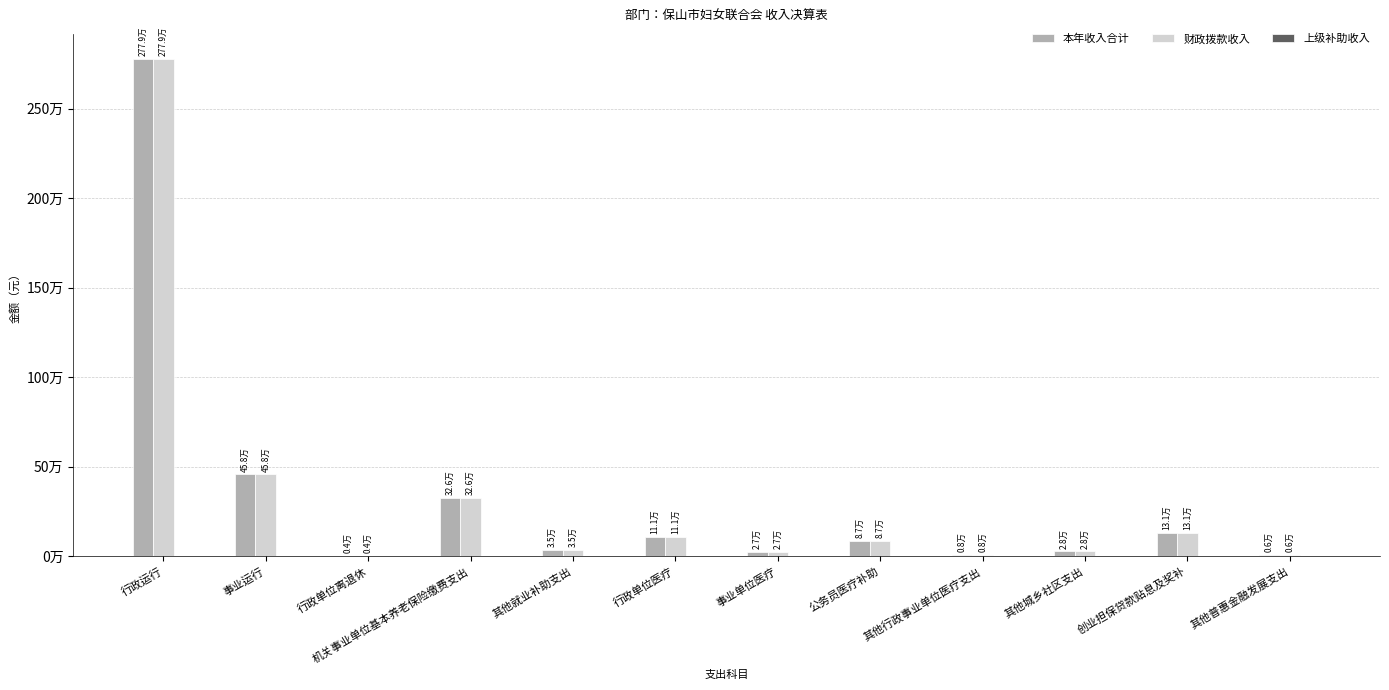

Are the bars grouped side by side (vs. stacked)?

Yes